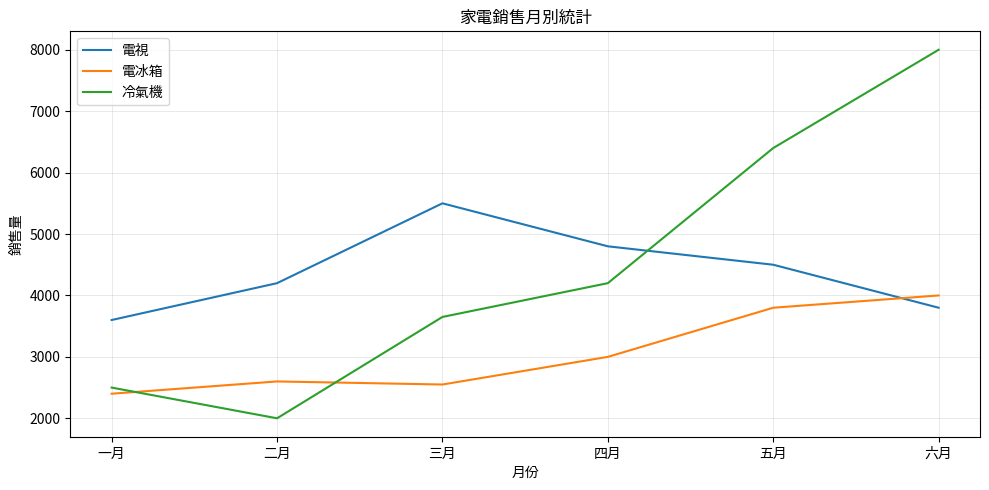

Reading left to right, extract all data points from this chart.

電視: 一月=3600	二月=4200	三月=5500	四月=4800	五月=4500	六月=3800
電冰箱: 一月=2400	二月=2600	三月=2550	四月=3000	五月=3800	六月=4000
冷氣機: 一月=2500	二月=2000	三月=3650	四月=4200	五月=6400	六月=8000